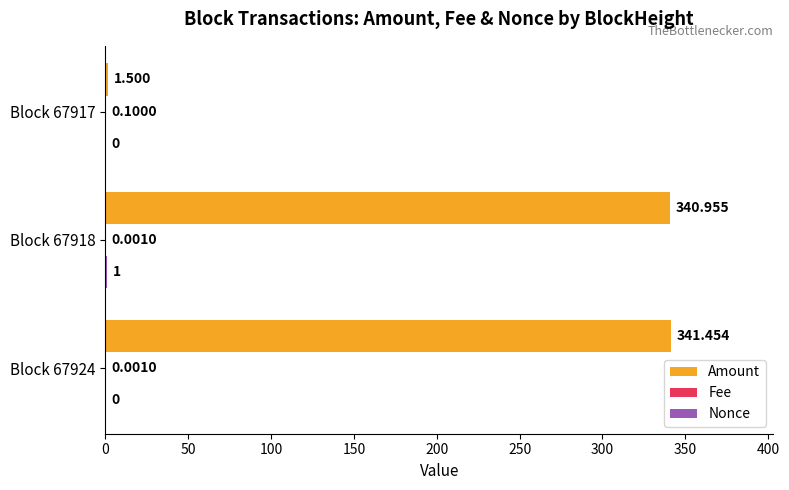

Which series changed the most between Block 67924 and Block 67917?

Amount